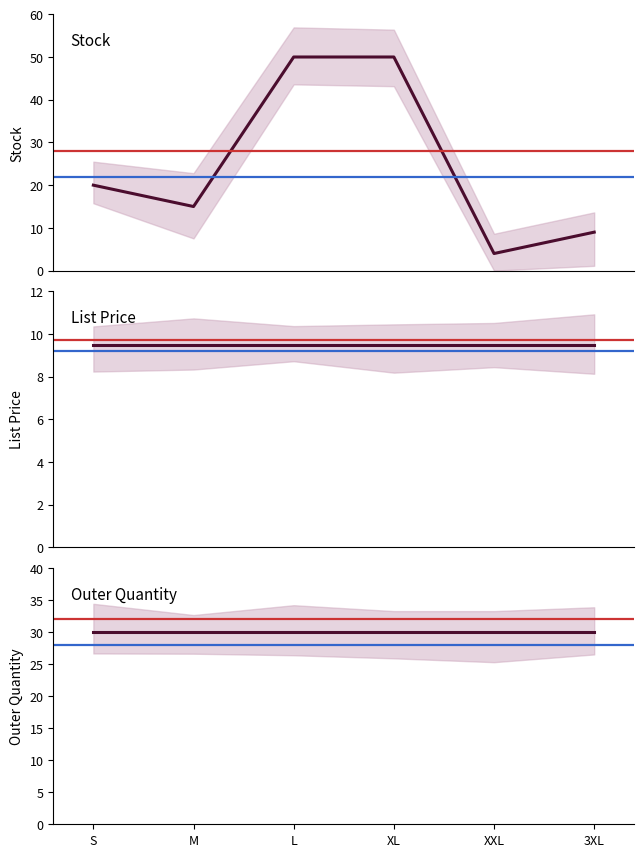

At which label does Outer Quantity reach its minimum?

S